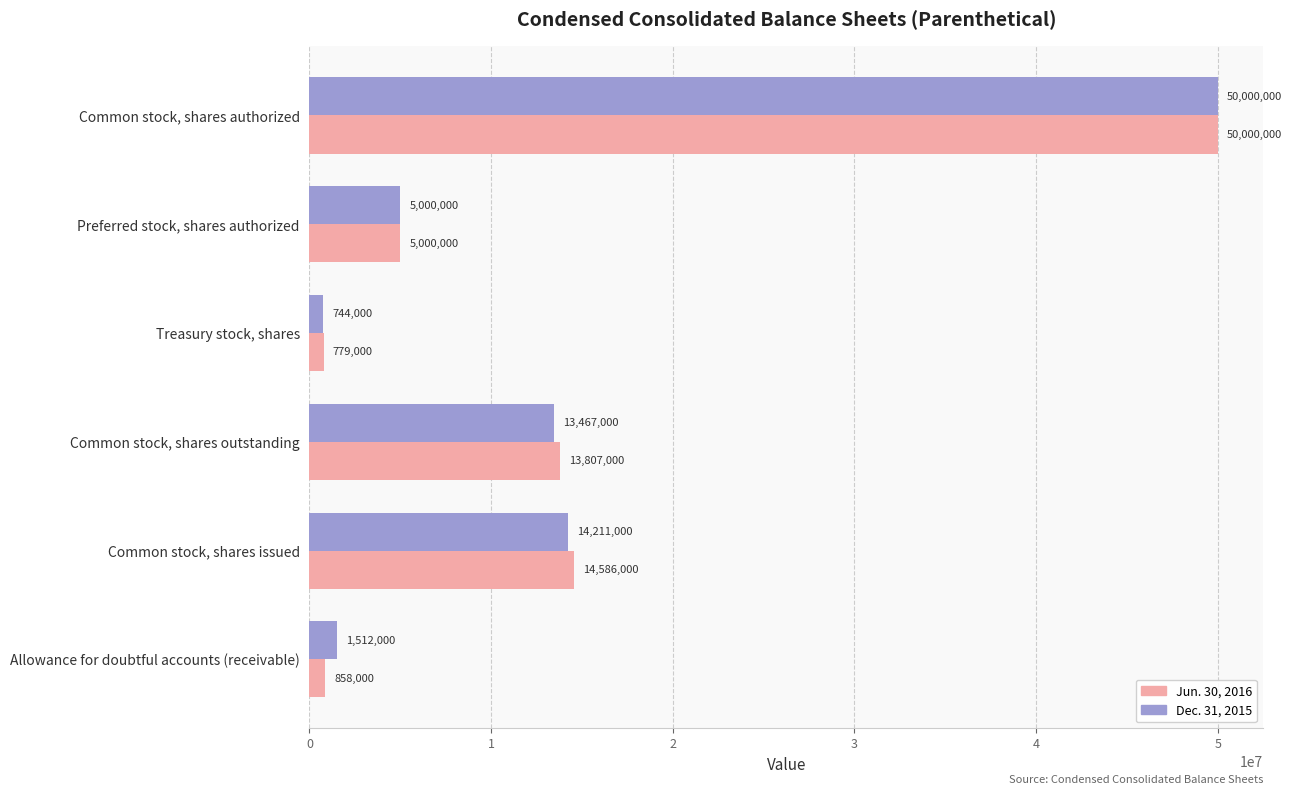

Rank the categories by Dec. 31, 2015 value from highest to lowest.

Common stock, shares authorized, Common stock, shares issued, Common stock, shares outstanding, Preferred stock, shares authorized, Allowance for doubtful accounts (receivable), Treasury stock, shares